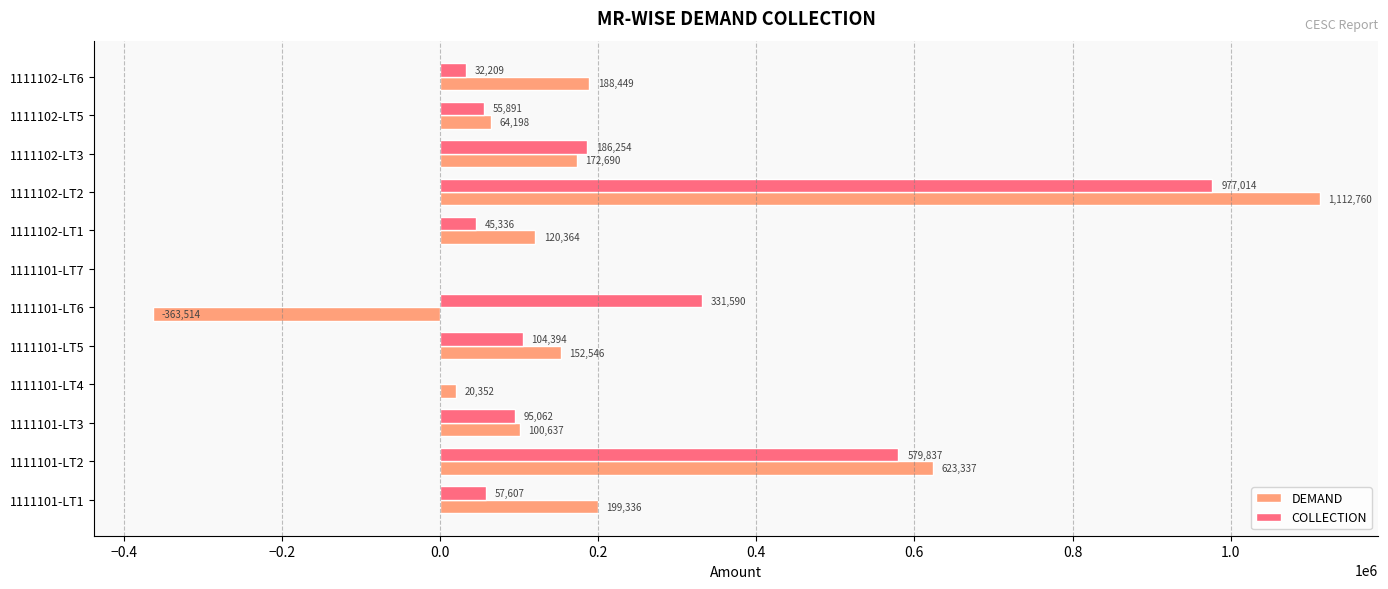

Is it true that DEMAND equals 623337.0 at 1111101-LT2?

True